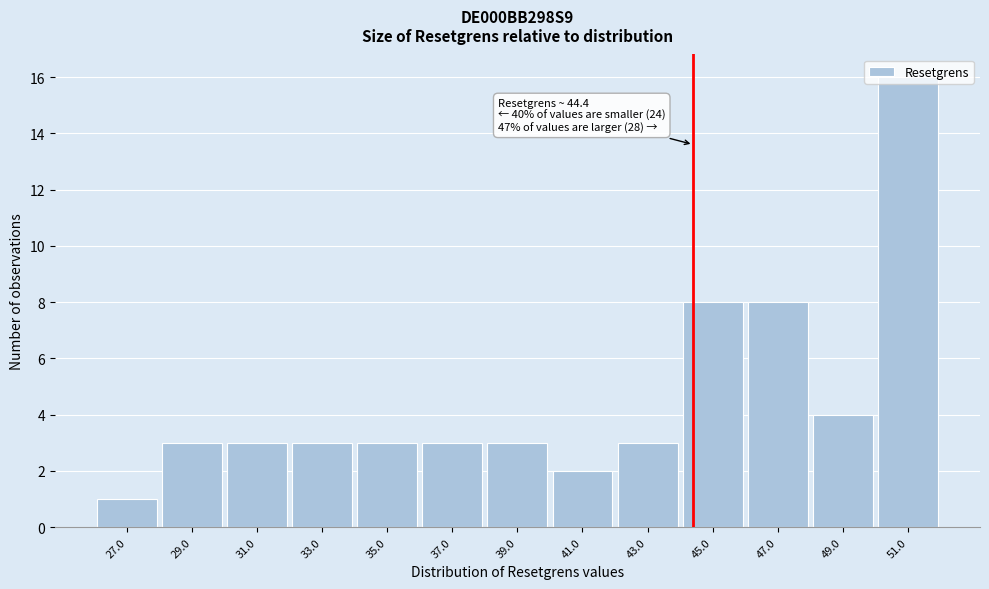

Over which range of the x-axis is the bar tallest?

50 to 52